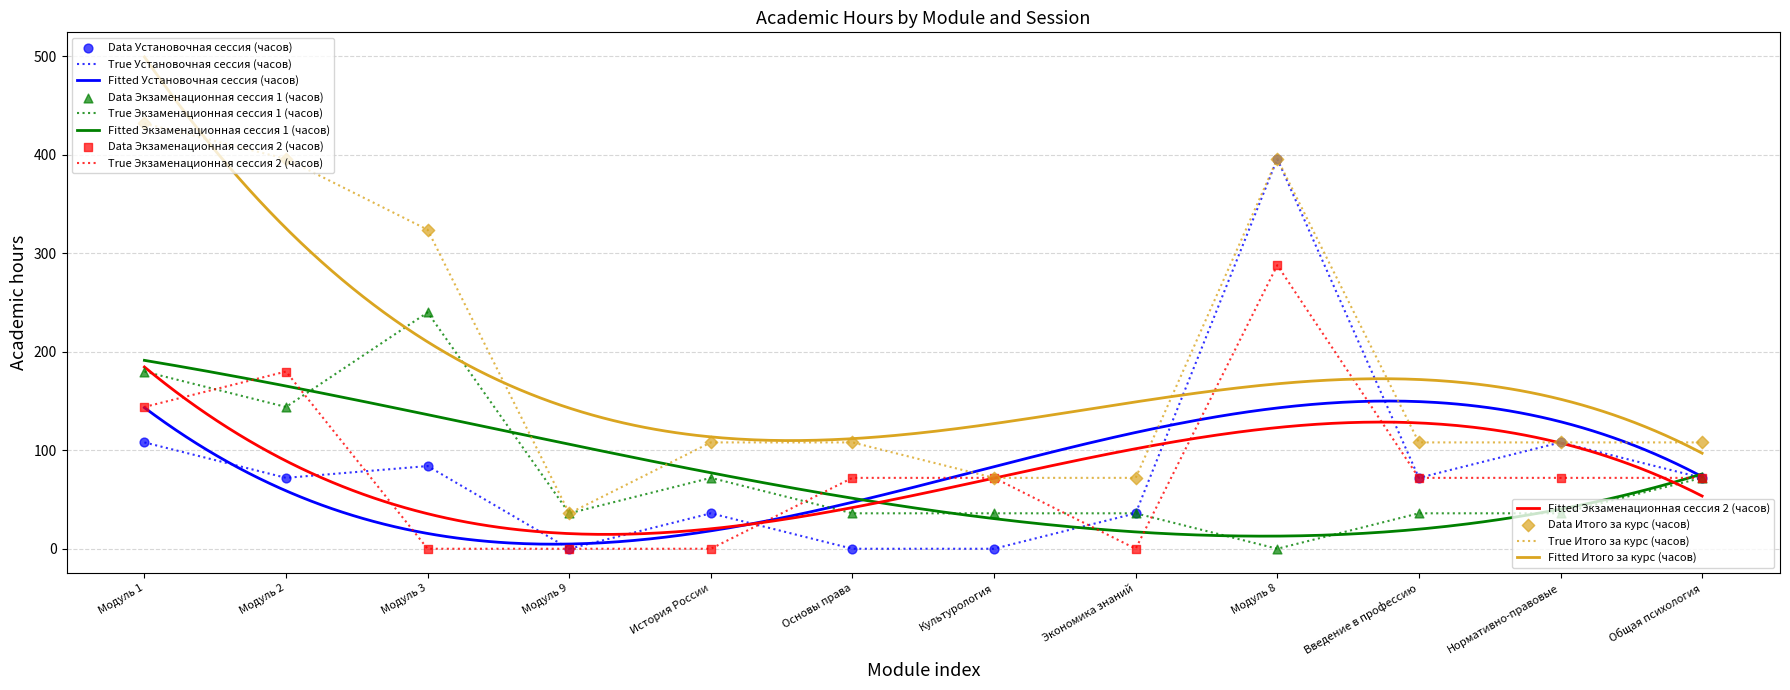

Which series has the widest spread of Y values?

Установочная сессия (часов)